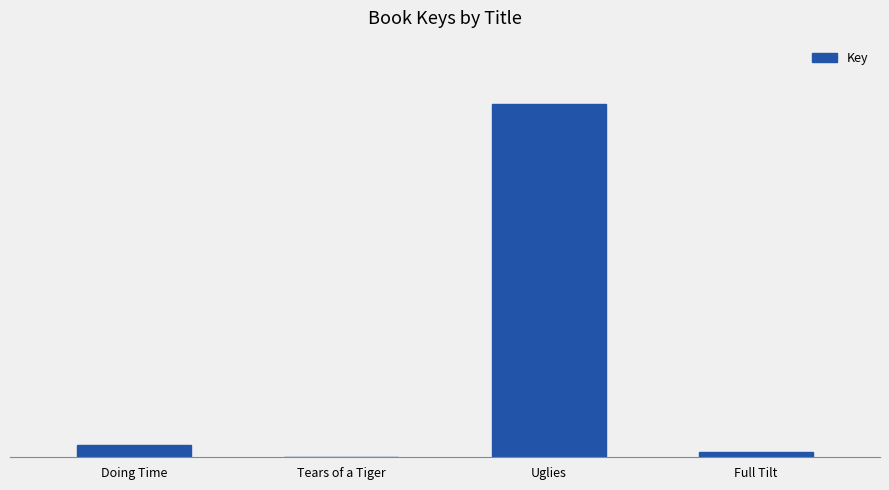

What is the value of the 2nd bar from the left?

5528